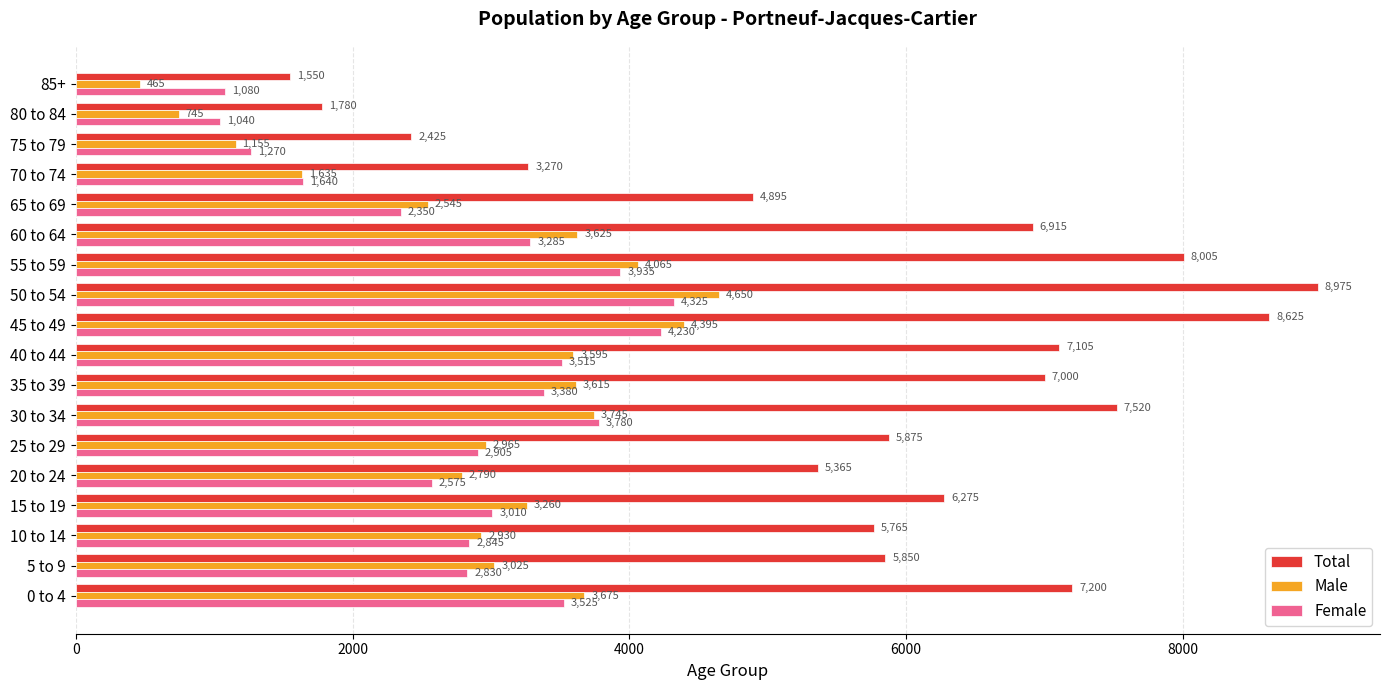

True or false: Female has a value of 2350 at 65 to 69.

True